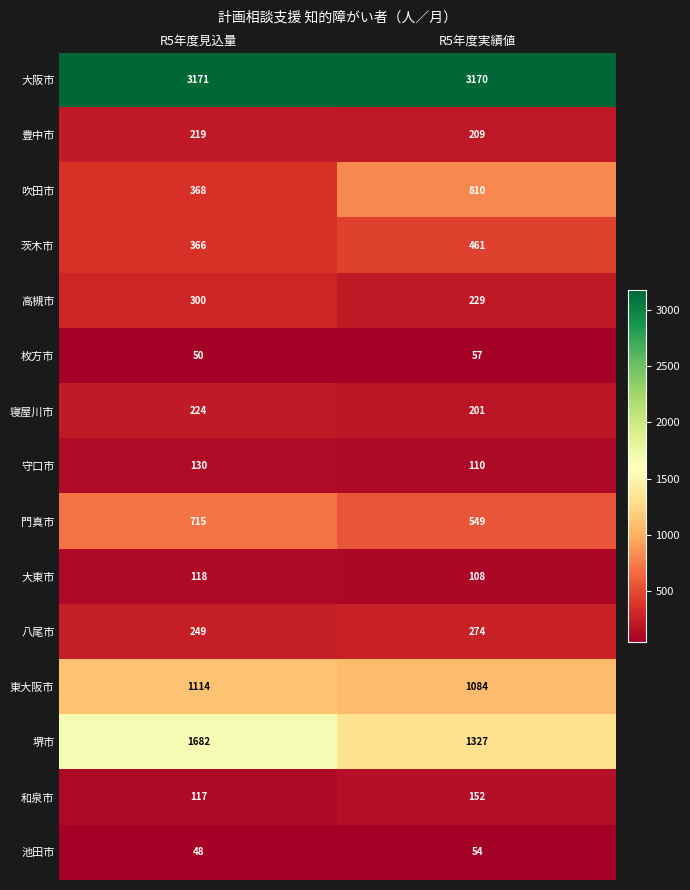

Reading left to right, transcribe all the data shown in this chart.

大阪市: 3171	3170
豊中市: 219	209
吹田市: 368	810
茨木市: 366	461
高槻市: 300	229
枚方市: 50	57
寝屋川市: 224	201
守口市: 130	110
門真市: 715	549
大東市: 118	108
八尾市: 249	274
東大阪市: 1114	1084
堺市: 1682	1327
和泉市: 117	152
池田市: 48	54